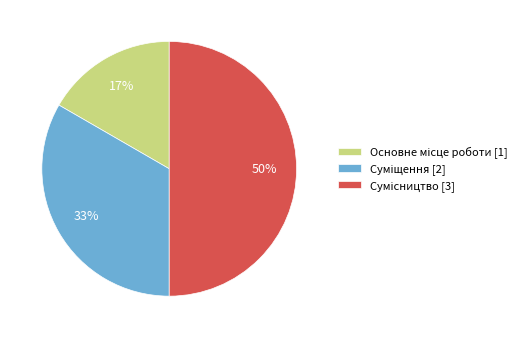

To the nearest percent, what is the difference between the largest and smallest slice percentages?

33%